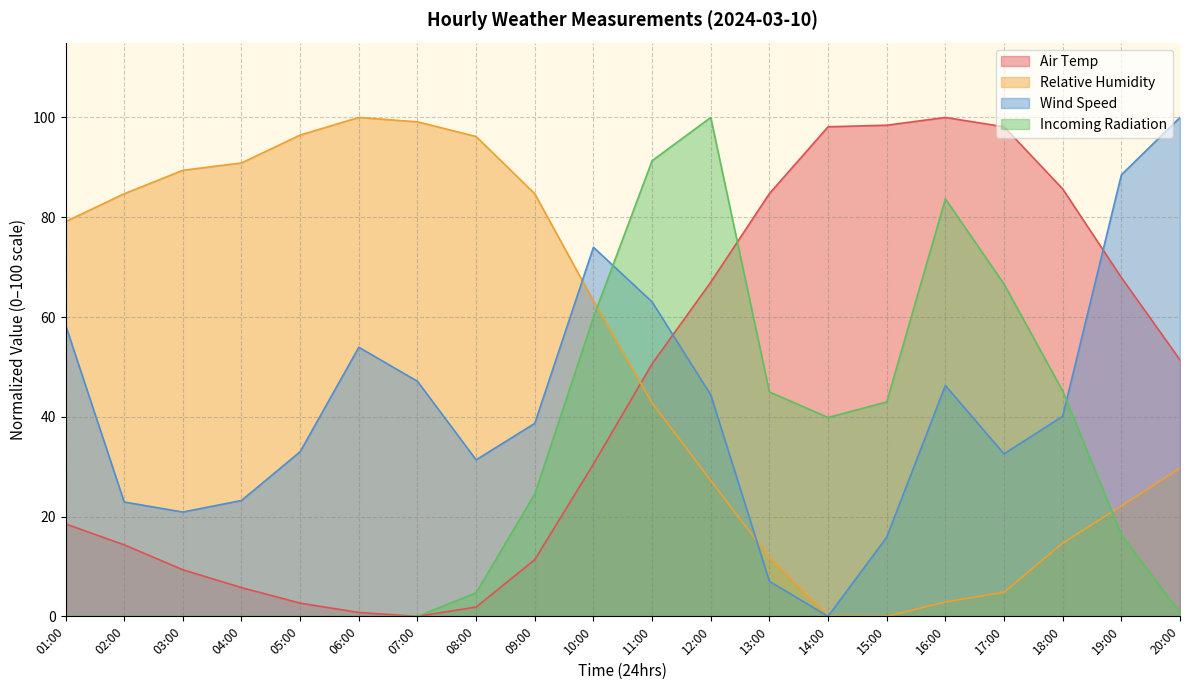

Does the chart display data point markers on the line(s)?

No